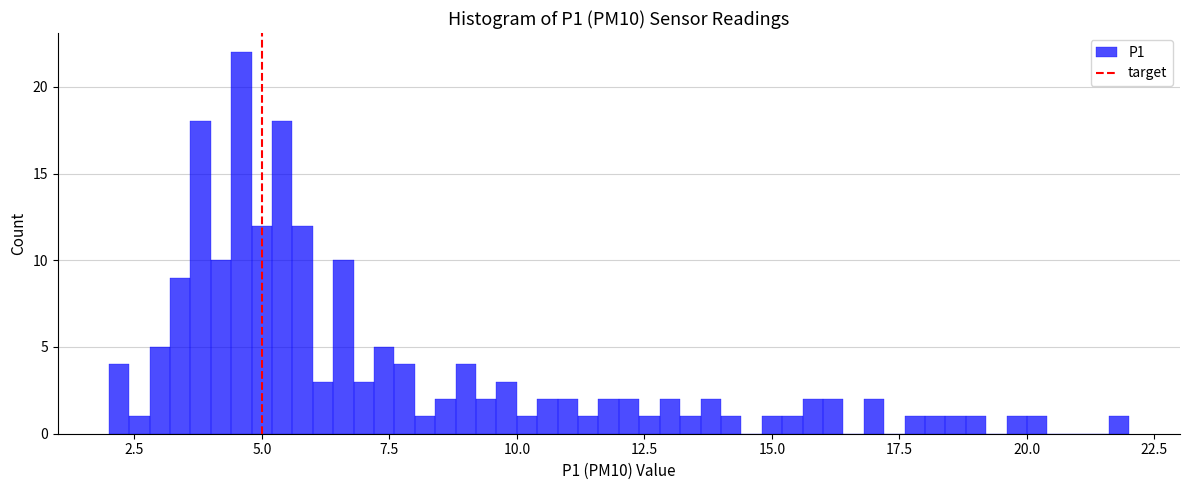

Around what value on the x-axis is the tallest bar? Give the approximate position of its centre, as read against the axis.

4.5